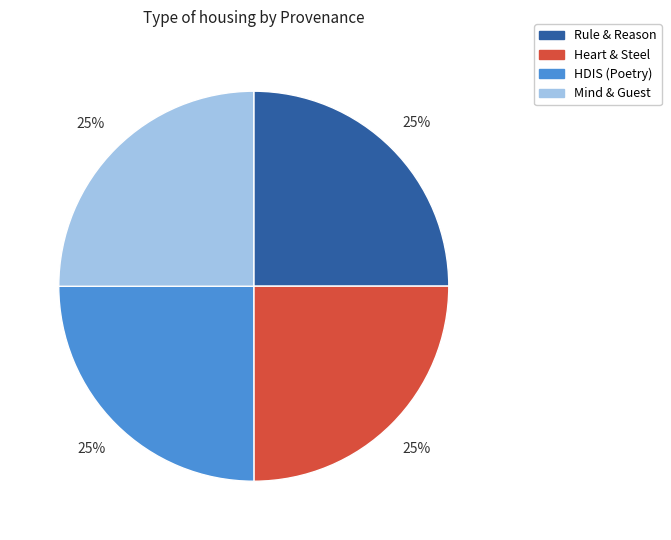

Does any single category account for the majority?

No